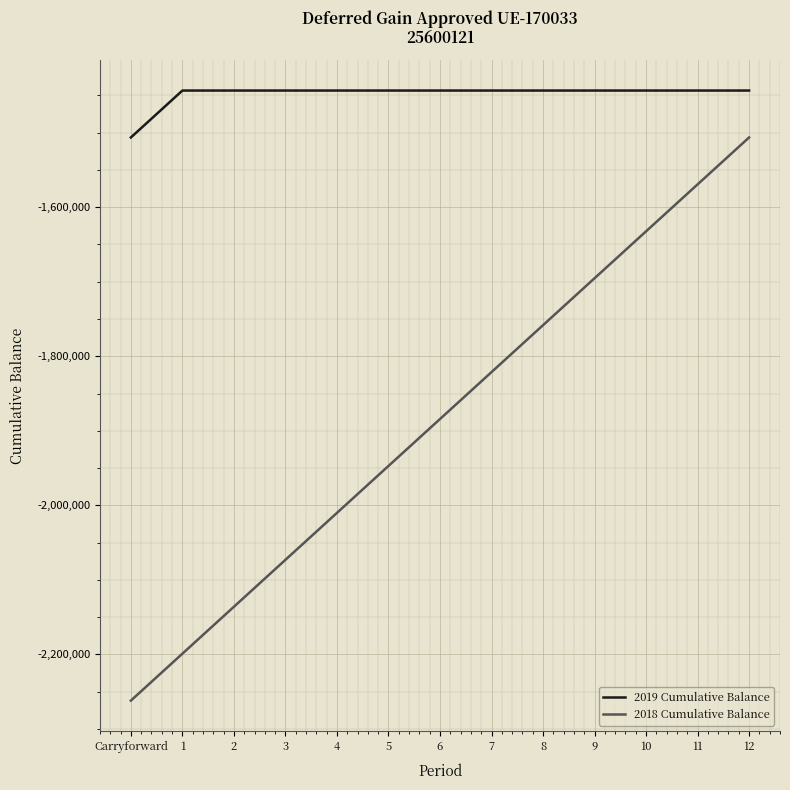

How many distinct data groups are displayed?

2